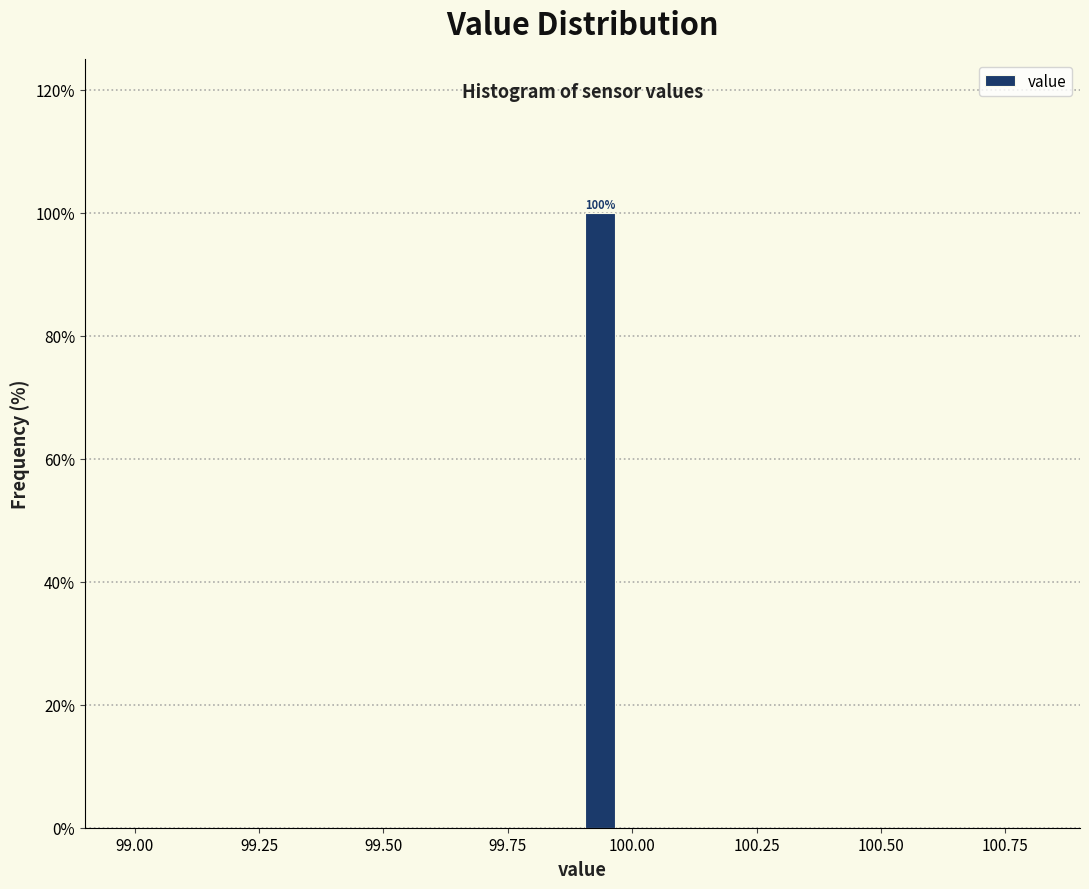

Around what value on the x-axis is the tallest bar? Give the approximate position of its centre, as read against the axis.

99.95